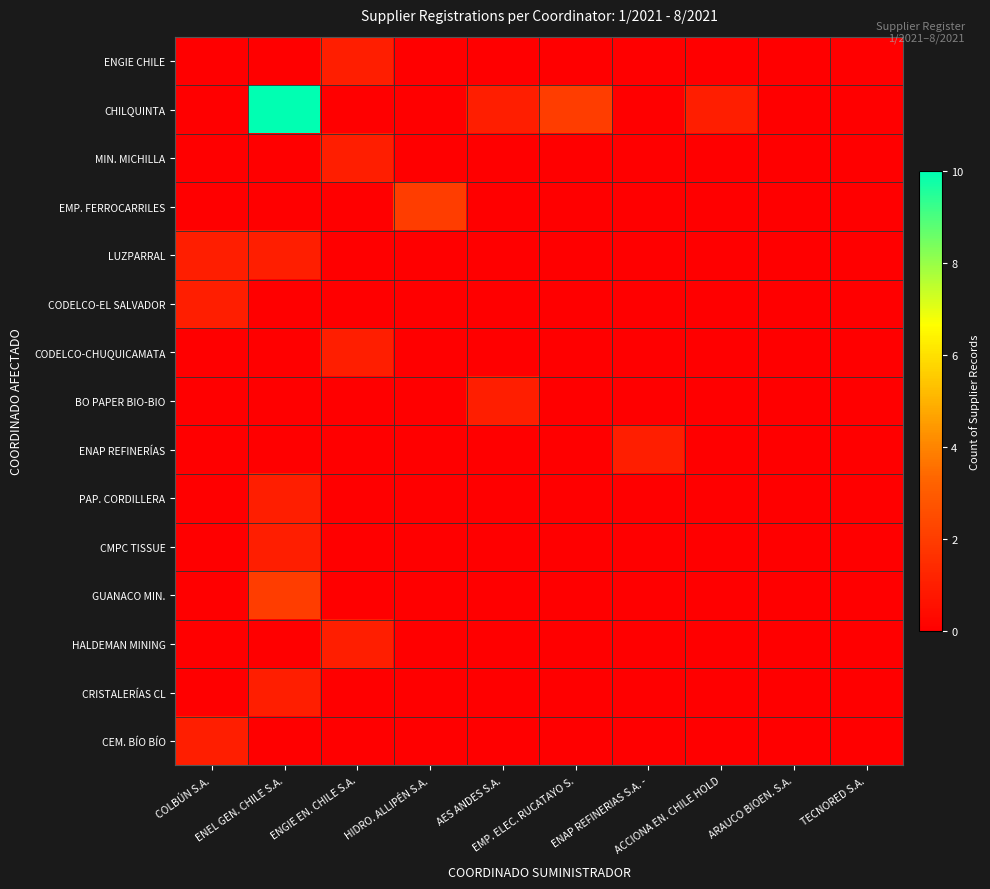

Which category has the lowest value across all series?

COLBÚN S.A.